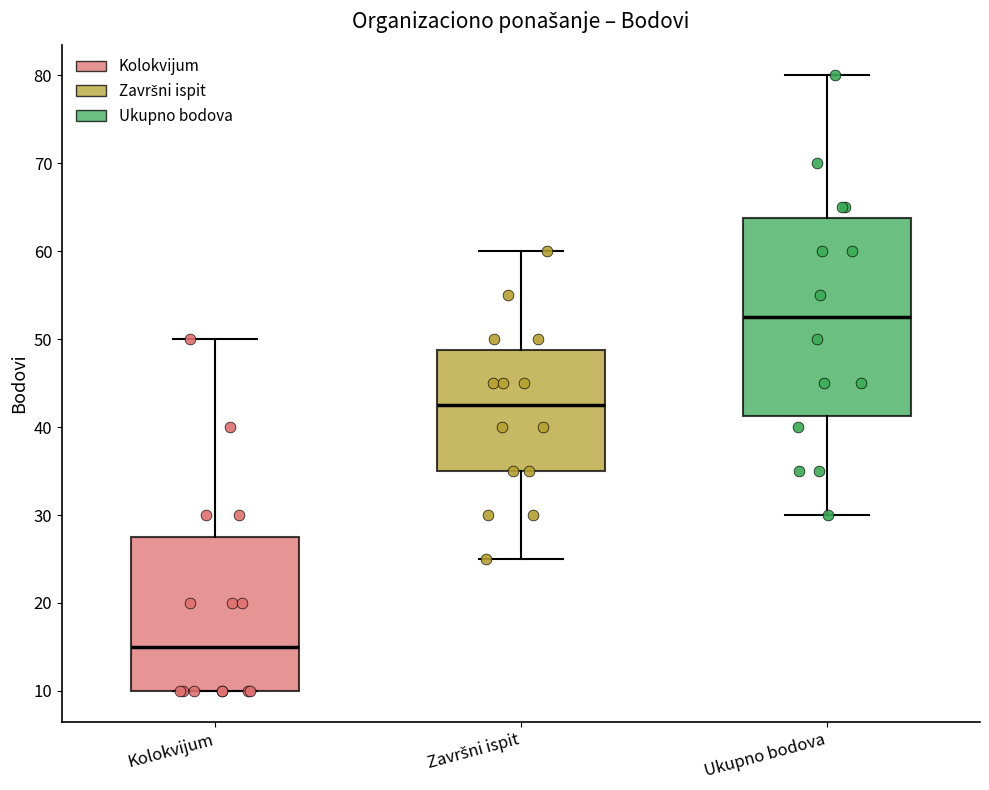

Where does the upper whisker of the box for Završni ispit end on the y-axis? The values are not printed on the chart, so give them approximately, as read against the axis.

60